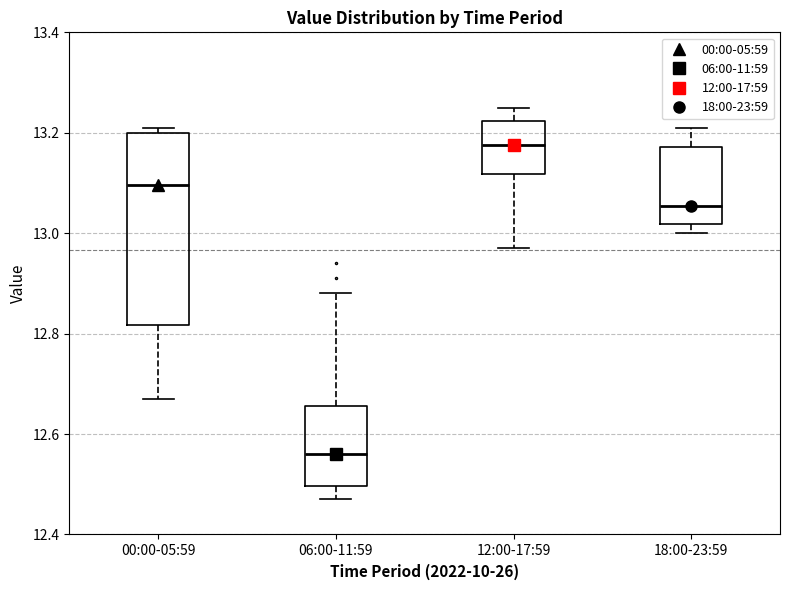

Reading left to right, transcribe this box plot: for each box, give where its median line is, the range the box spans, and where its two whiskers end, as read against the y-axis. The values are not printed on the chart, so give them approximately, as read against the axis.

00:00-05:59: median 13.10, box 12.82 to 13.20, whiskers 12.68 to 13.22
06:00-11:59: median 12.56, box 12.50 to 12.66, whiskers 12.48 to 12.88
12:00-17:59: median 13.18, box 13.12 to 13.22, whiskers 12.98 to 13.26
18:00-23:59: median 13.06, box 13.02 to 13.18, whiskers 13.00 to 13.22